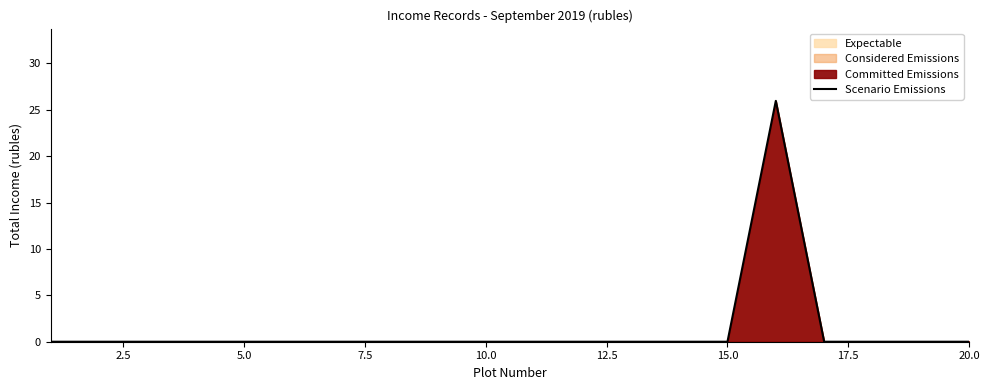

What is the difference between the maximum and second lowest values?

26.0